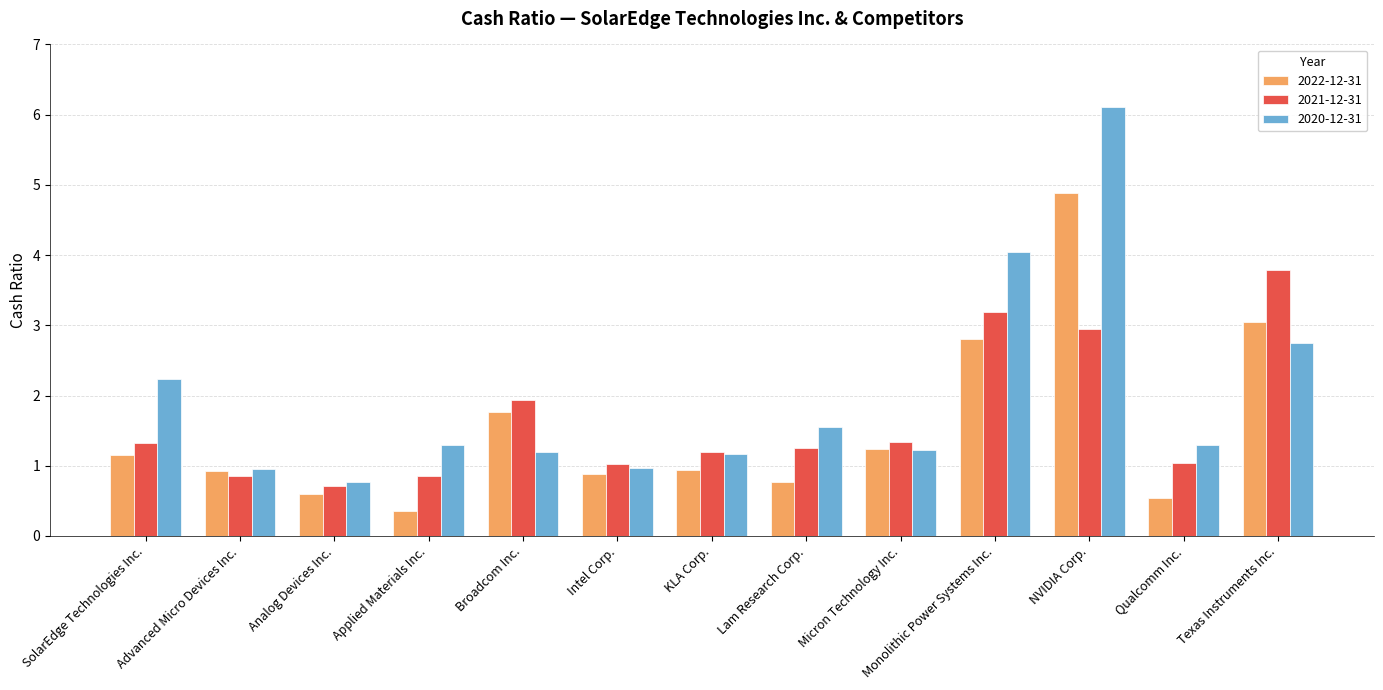

What is the minimum value for 2020-12-31?

0.8